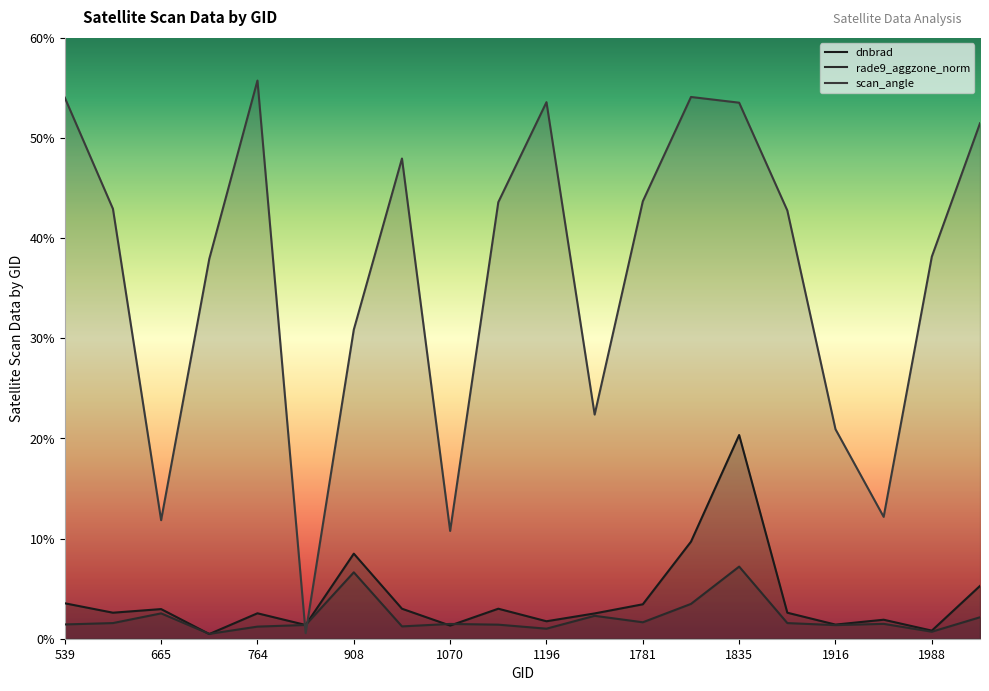

At which category does the chart reach its minimum across all series?

710